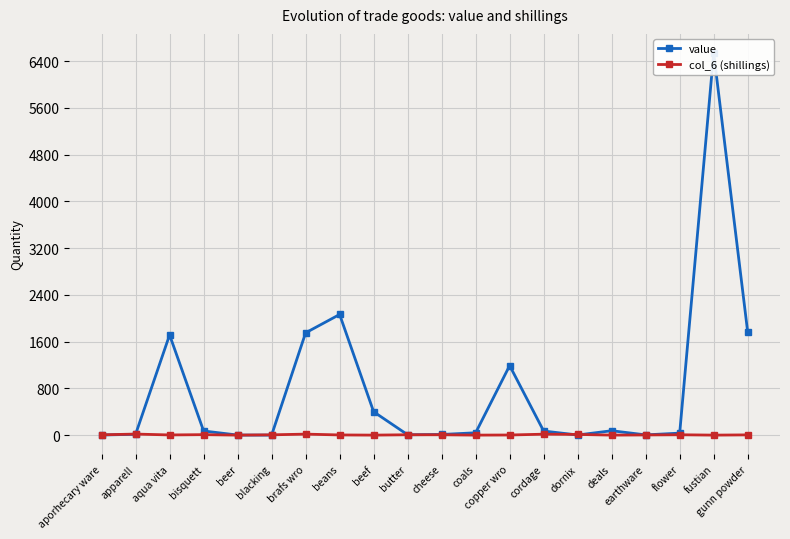

What are all the series names shown in the legend?

value, col_6 (shillings)